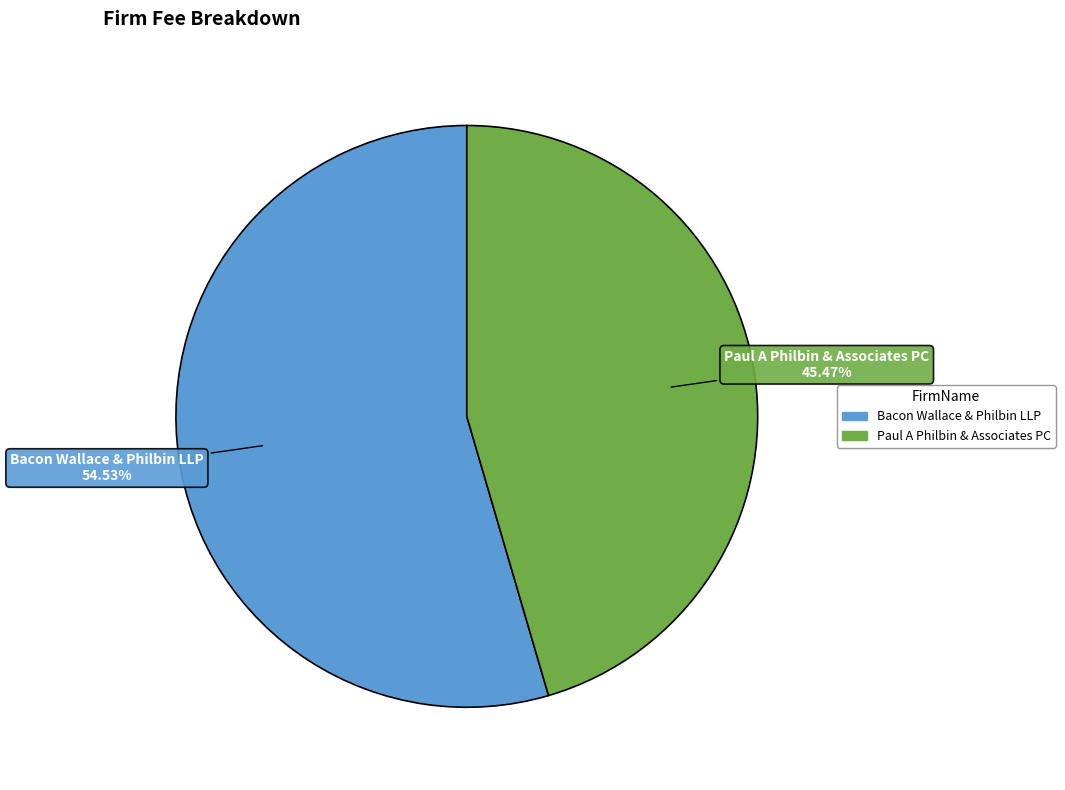

True or false: Bacon Wallace & Philbin LLP accounts for 68% of the total.

False